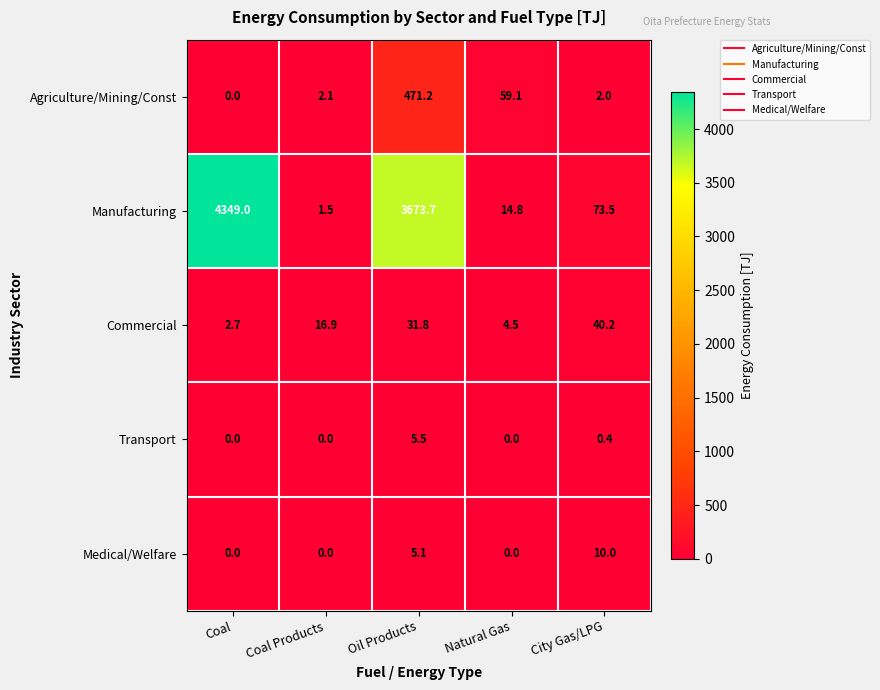

How many categories are shown in the chart?

5